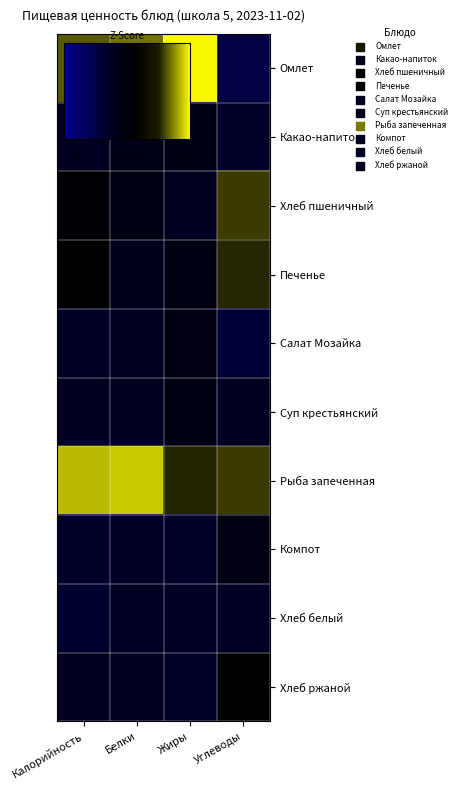

How many data points does each series have?

4